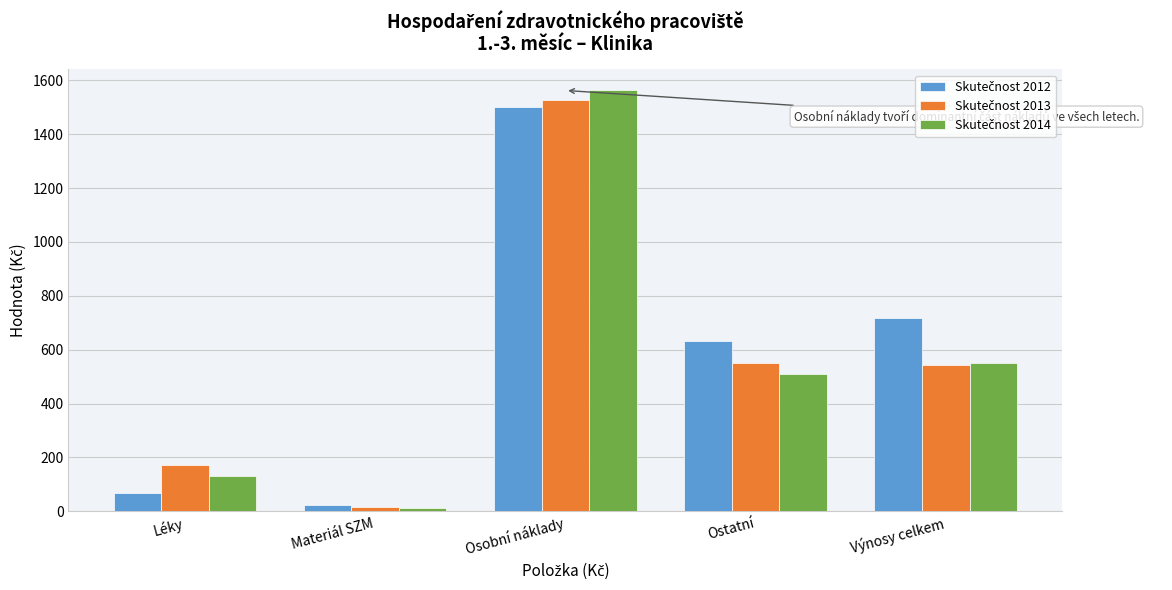

At which category is the sum across all series the highest?

Osobní náklady